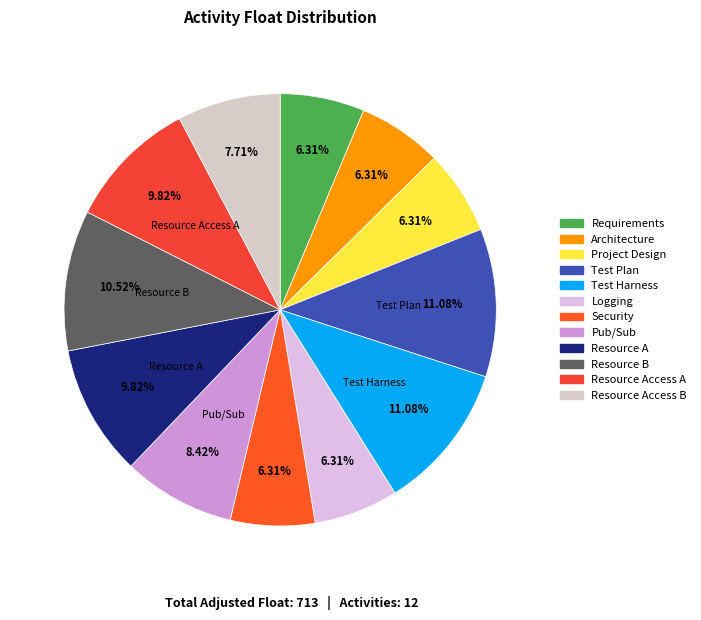

Rank the categories by value from lowest to highest.

Requirements, Architecture, Project Design, Logging, Security, Resource Access B, Pub/Sub, Resource A, Resource Access A, Resource B, Test Plan, Test Harness